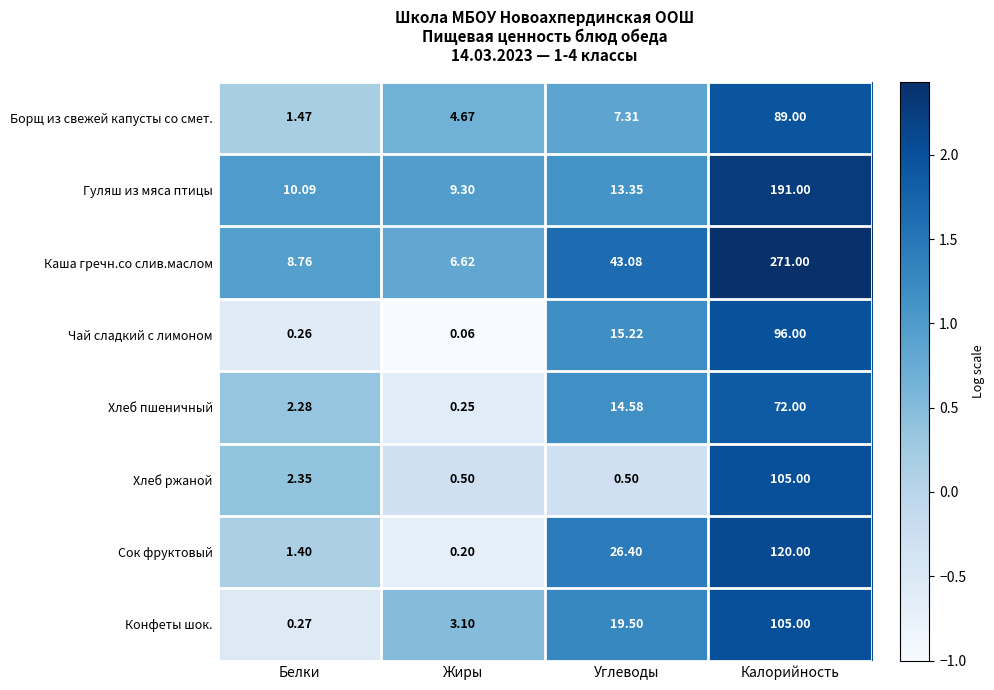

At which label does Сок фруктовый first exceed 26?

Углеводы